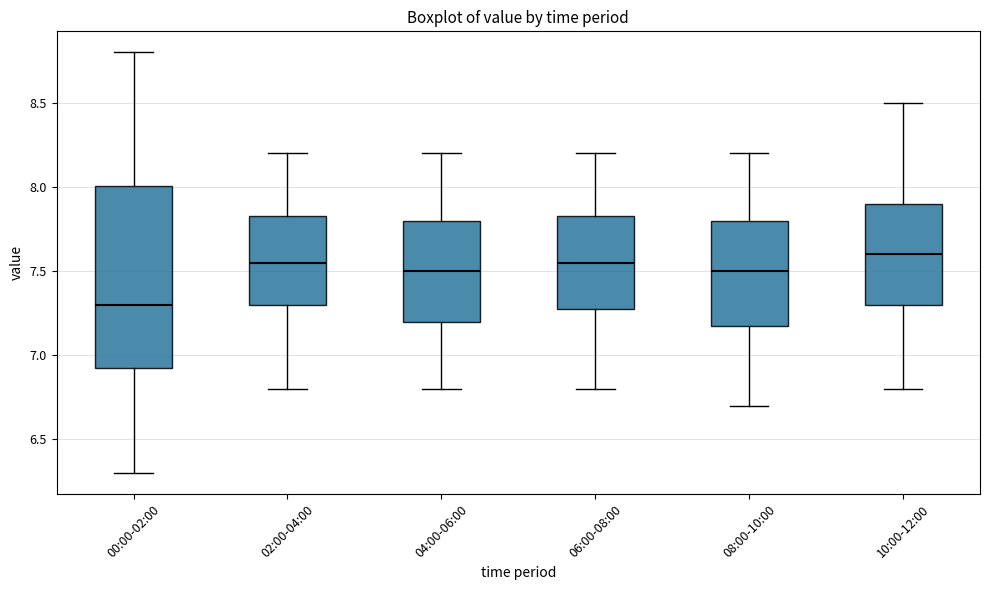

Reading left to right, read every box against the y-axis: the position of its median line, the range the box covers, and the ends of its whiskers. The values are not printed on the chart, so give them approximately, as read against the axis.

00:00-02:00: median 7.30, box 6.90 to 8.00, whiskers 6.30 to 8.80
02:00-04:00: median 7.55, box 7.30 to 7.85, whiskers 6.80 to 8.20
04:00-06:00: median 7.50, box 7.20 to 7.80, whiskers 6.80 to 8.20
06:00-08:00: median 7.55, box 7.30 to 7.85, whiskers 6.80 to 8.20
08:00-10:00: median 7.50, box 7.20 to 7.80, whiskers 6.70 to 8.20
10:00-12:00: median 7.60, box 7.30 to 7.90, whiskers 6.80 to 8.50